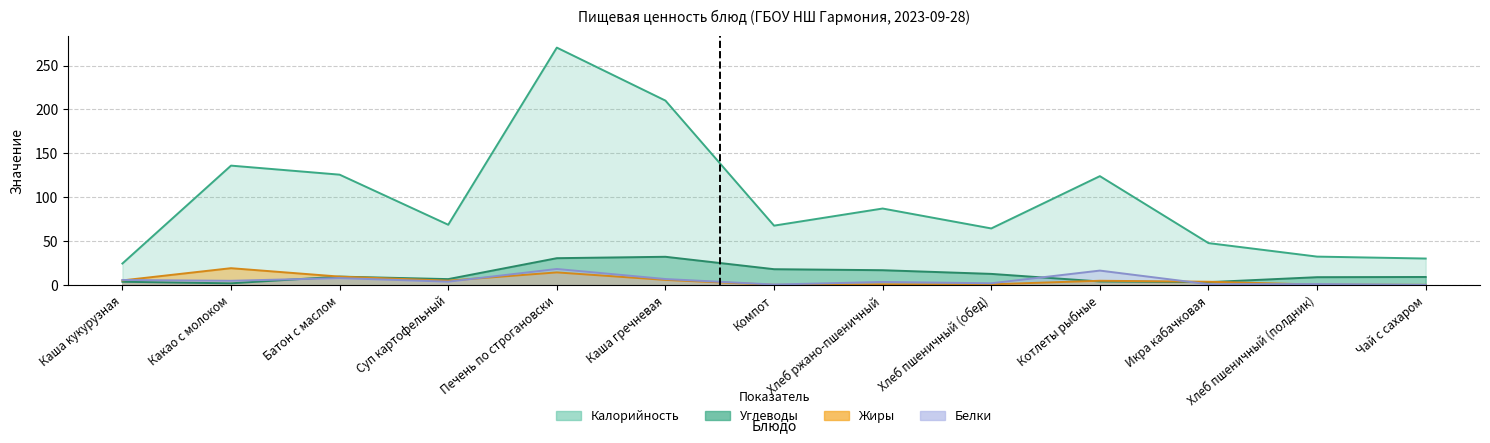

What position from the right is Икра кабачковая?

3